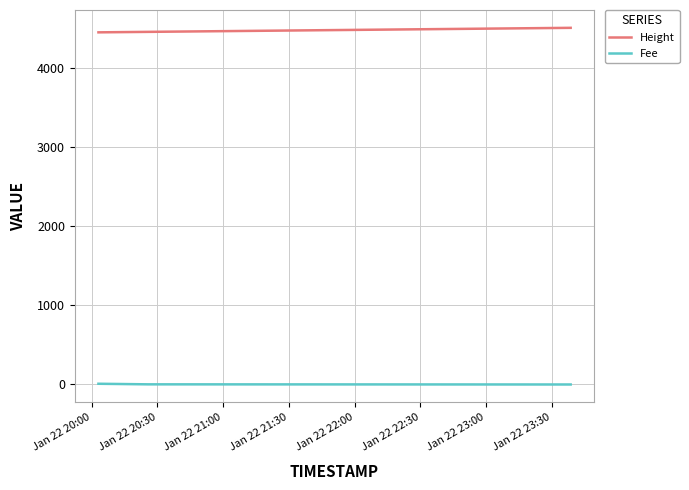

What is the lowest value of the Height series?

4451.0